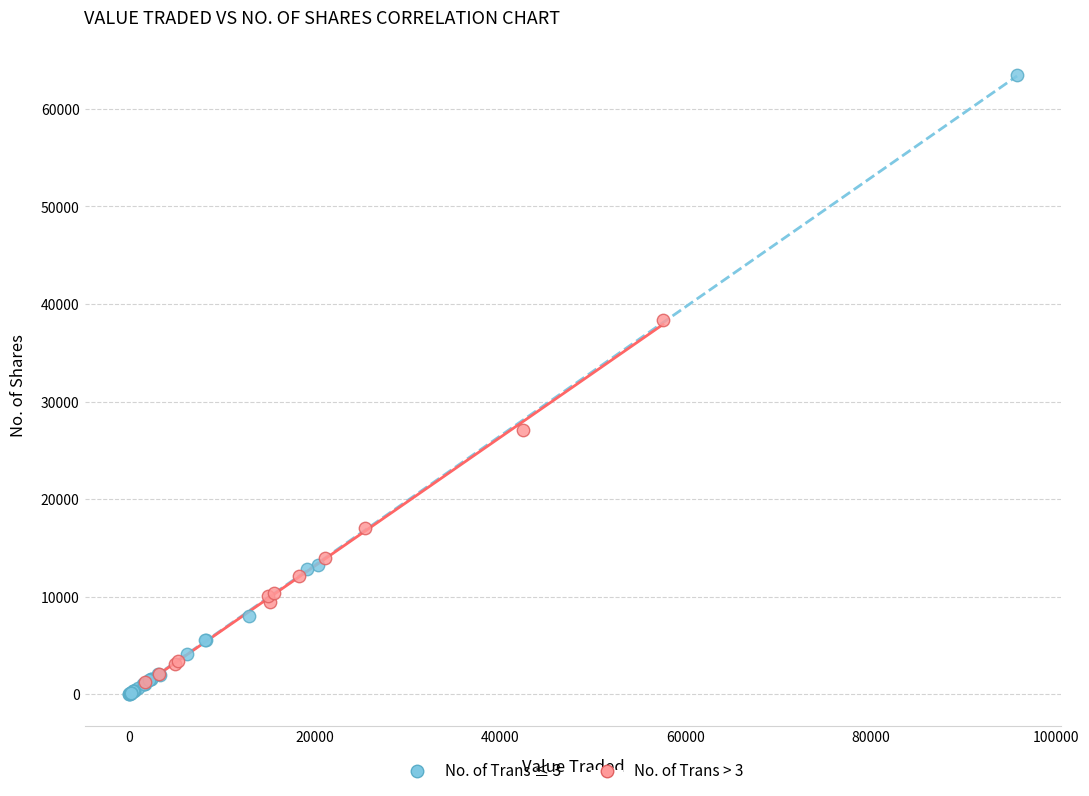

Which series reaches the maximum Y coordinate?

No. of Trans ≤ 3